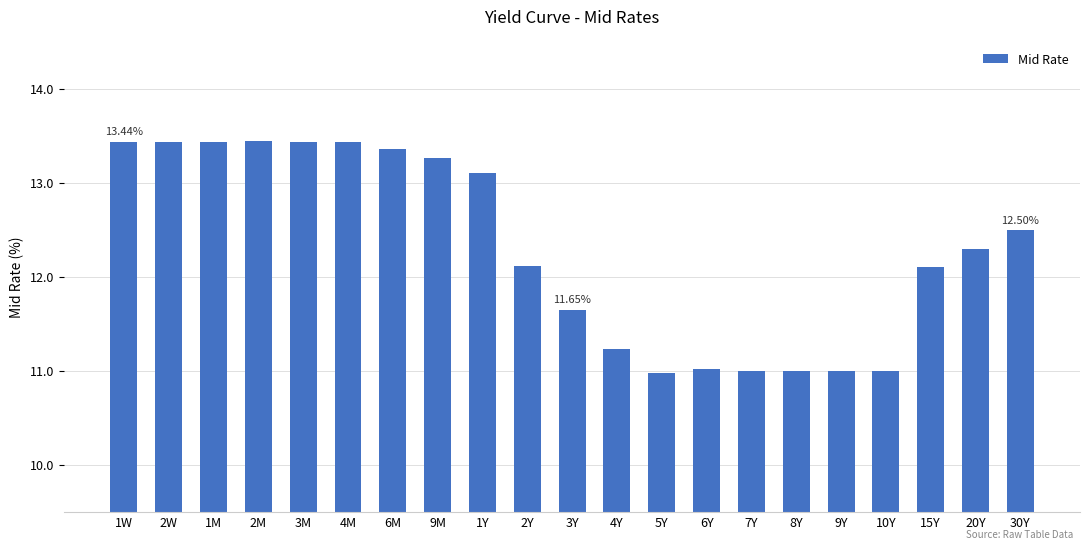

What is the ratio of the value at 10Y to the value at 3Y?

0.9